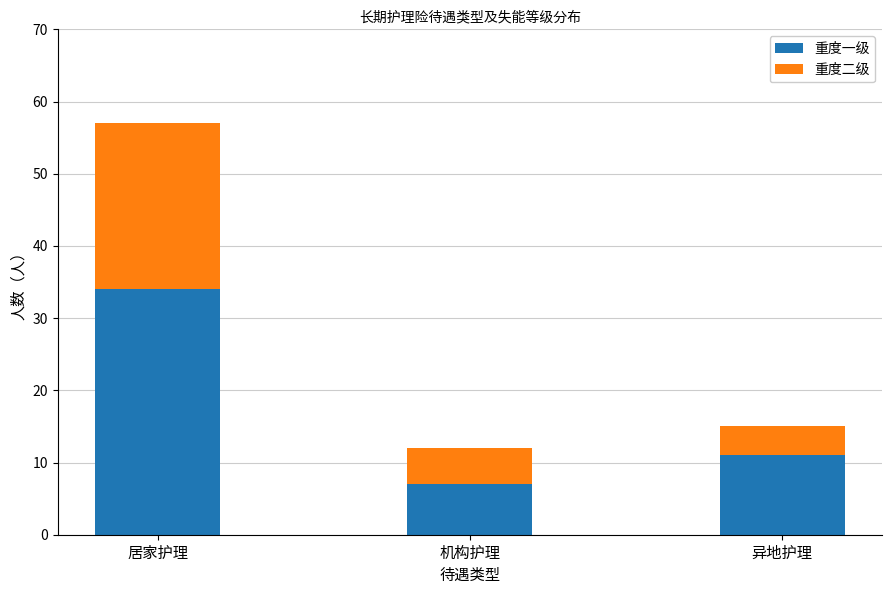

Rank the categories by 重度一级 value from highest to lowest.

居家护理, 异地护理, 机构护理